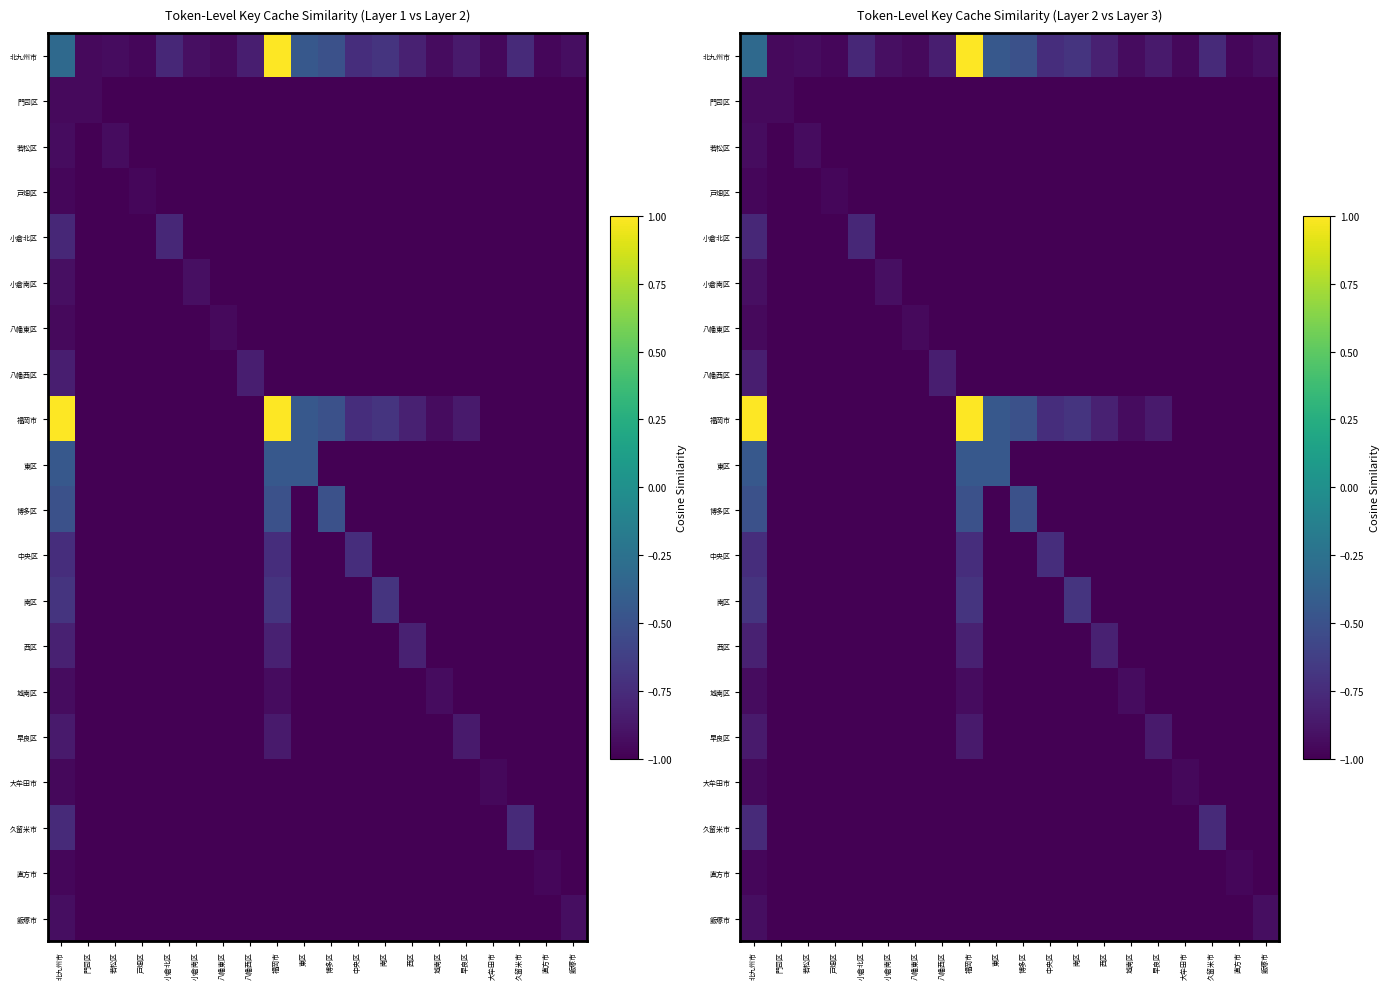

Which has a higher value, 八幡東区 or 若松区?

若松区